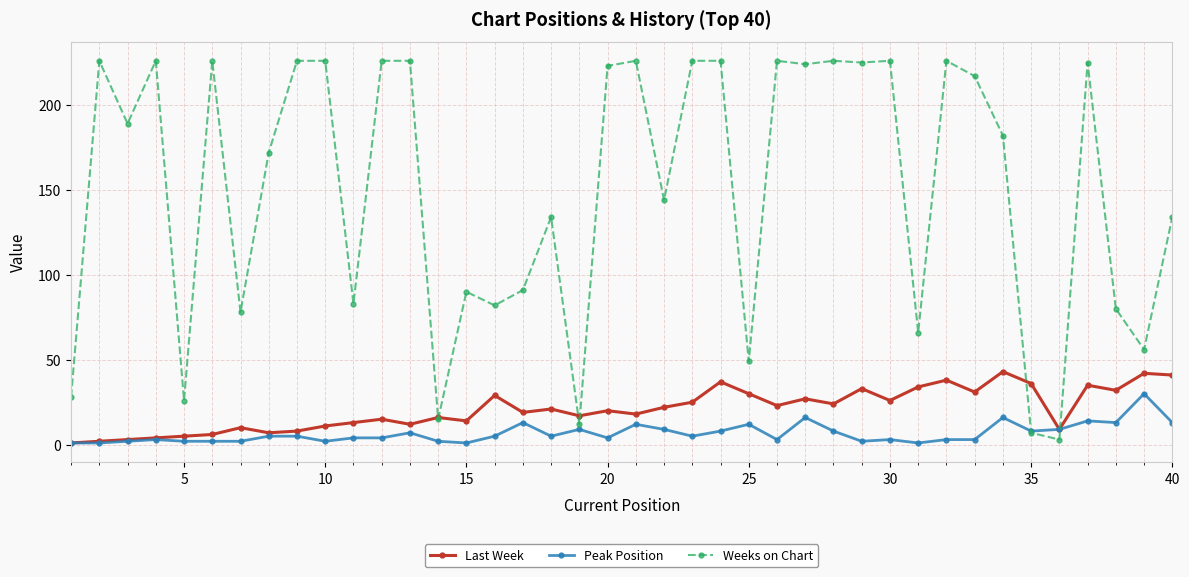

Rank the series by their maximum value, from lowest to highest.

Peak Position, Last Week, Weeks on Chart